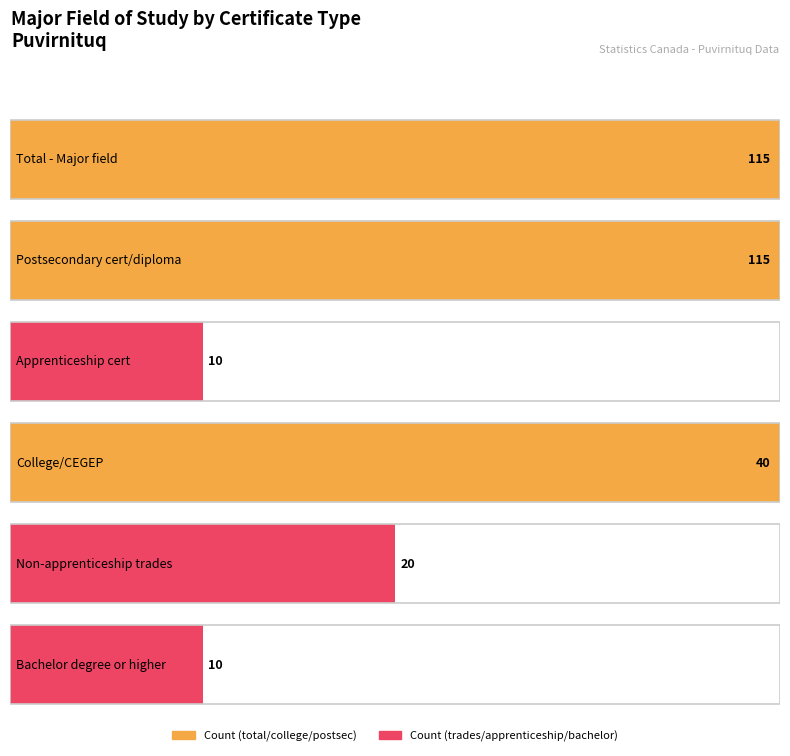

True or false: Bachelor degree or higher has a value of 10 at 0.

True